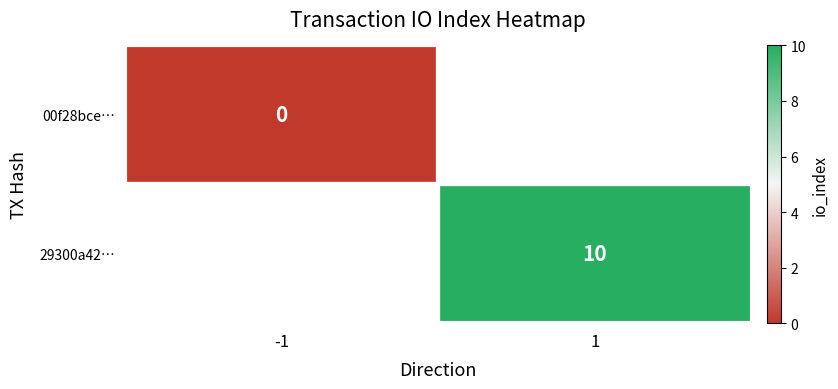

True or false: 29300a42… has a value of 6 at 1.

False